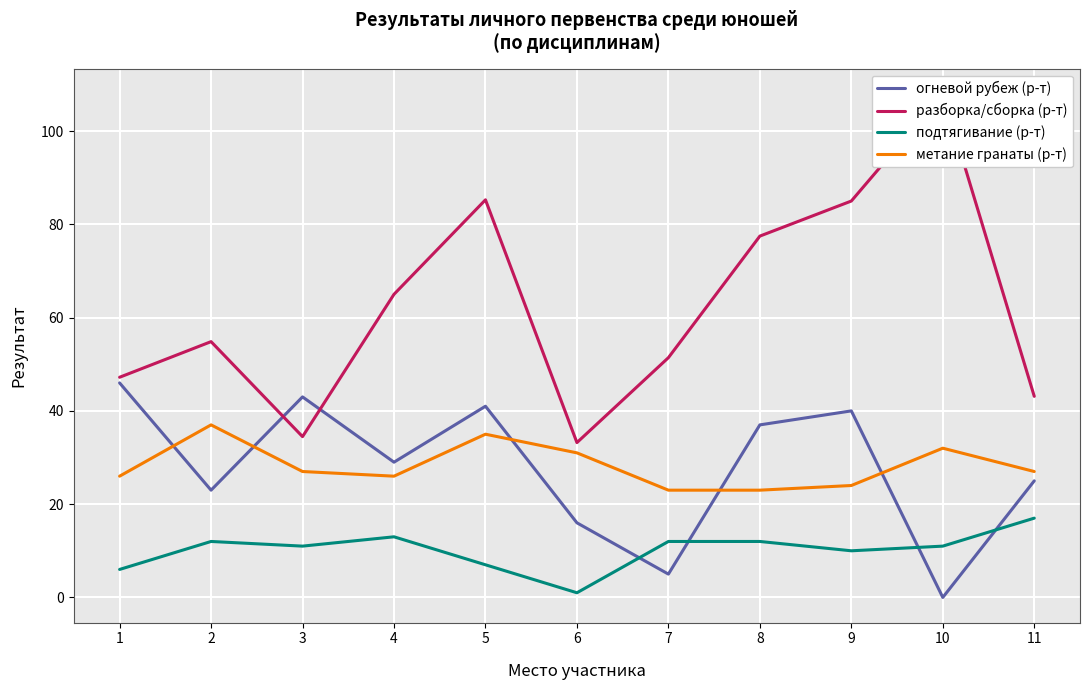

Which series has the largest range (max minus min)?

разборка/сборка (р-т)